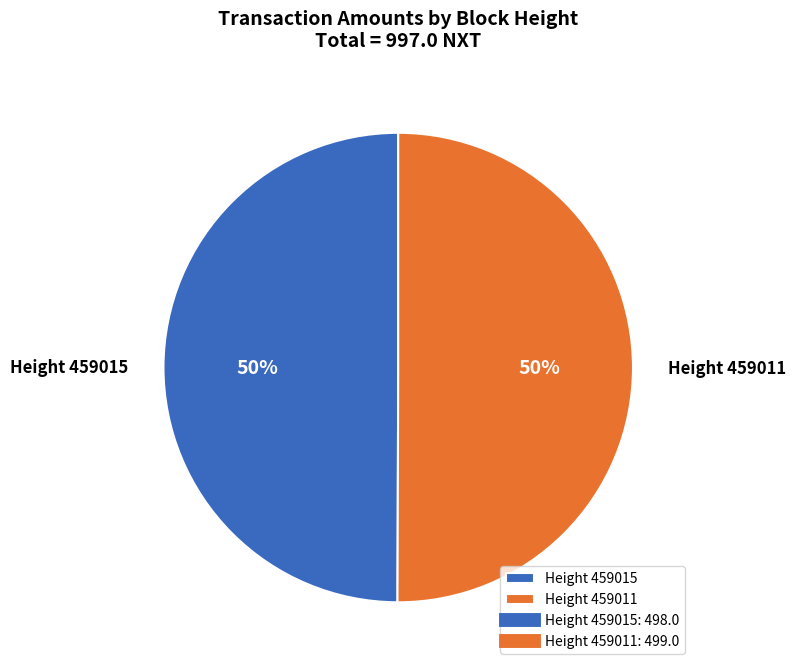

How many segments does this pie chart have?

2